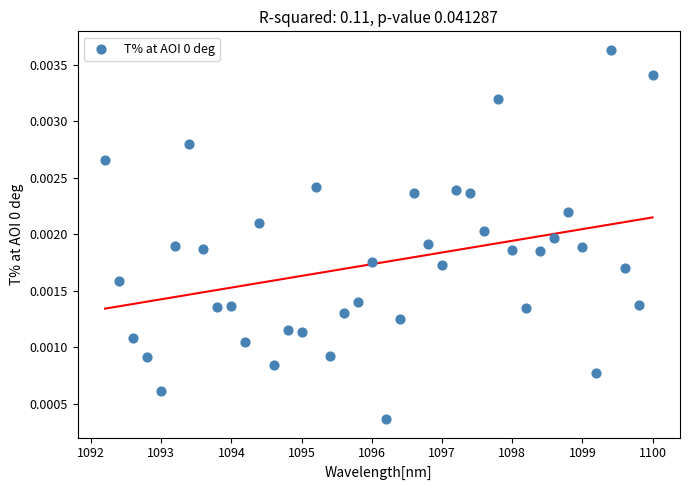

What is the range of X values (max minus min)?

7.8